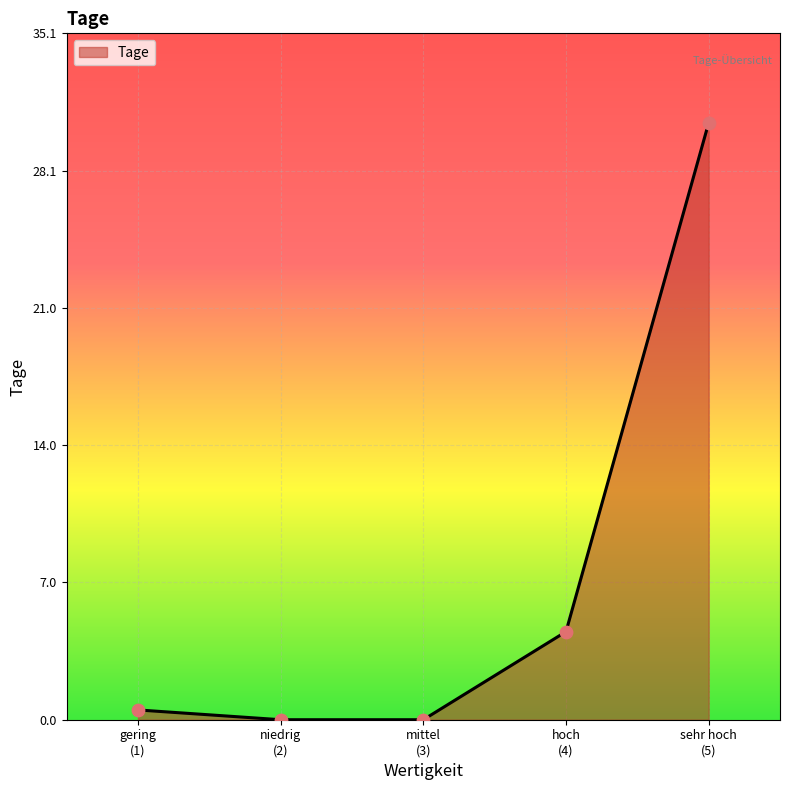

What is the maximum value shown in the chart?

30.5